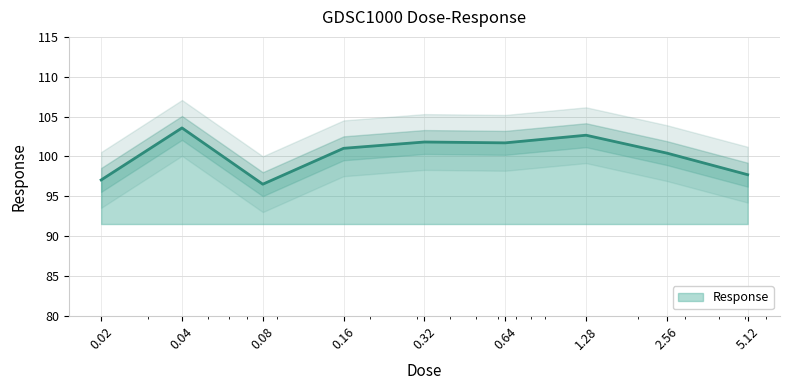

Where is the first local minimum?

0.08